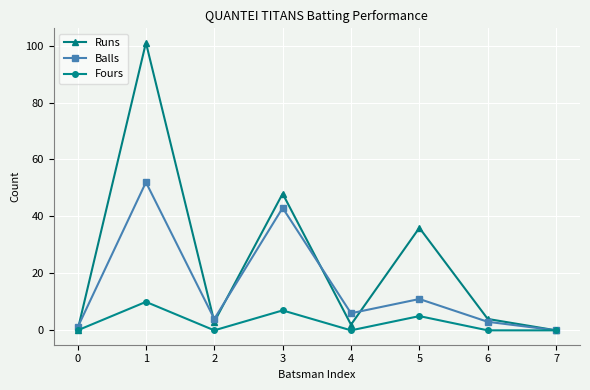

Which series has the largest total across all categories?

Runs